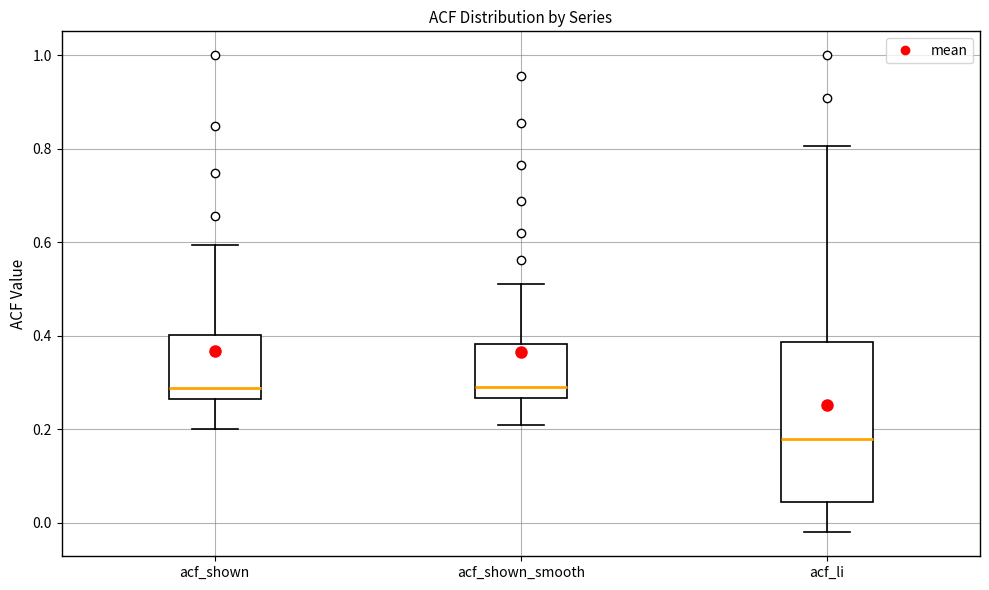

Where is the upper edge of the box for acf_li on the y-axis? The values are not printed on the chart, so give them approximately, as read against the axis.

0.38